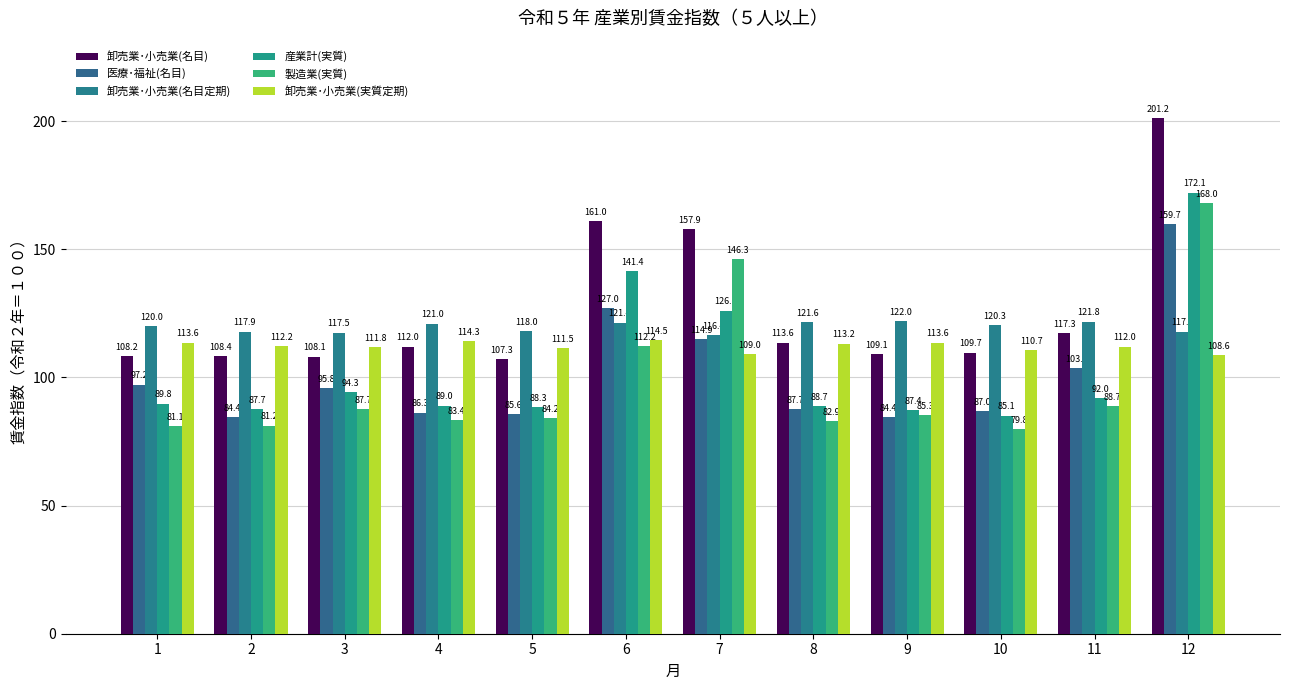

Reading left to right, transcribe all the data shown in this chart.

卸売業･小売業(名目): 1=108.2	2=108.4	3=108.1	4=112.0	5=107.3	6=161.0	7=157.9	8=113.6	9=109.1	10=109.7	11=117.3	12=201.2
医療･福祉(名目): 1=97.2	2=84.4	3=95.8	4=86.3	5=85.6	6=127.0	7=114.9	8=87.7	9=84.4	10=87.0	11=103.8	12=159.7
卸売業･小売業(名目定期): 1=120.0	2=117.9	3=117.5	4=121.0	5=118.0	6=121.4	7=116.4	8=121.6	9=122.0	10=120.3	11=121.8	12=117.9
産業計(実質): 1=89.8	2=87.7	3=94.3	4=89.0	5=88.3	6=141.4	7=126.1	8=88.7	9=87.4	10=85.1	11=92.0	12=172.1
製造業(実質): 1=81.1	2=81.2	3=87.7	4=83.4	5=84.2	6=112.2	7=146.3	8=82.9	9=85.3	10=79.8	11=88.7	12=168.0
卸売業･小売業(実質定期): 1=113.6	2=112.2	3=111.8	4=114.3	5=111.5	6=114.5	7=109.0	8=113.2	9=113.6	10=110.7	11=112.0	12=108.6